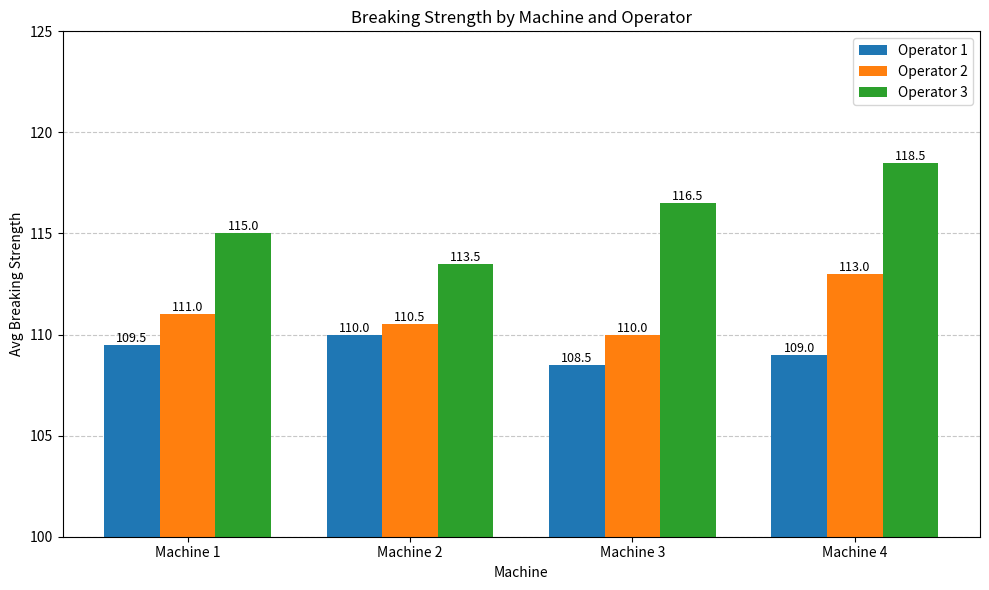

What is the spread (max minus min) of values at Machine 4?

9.5